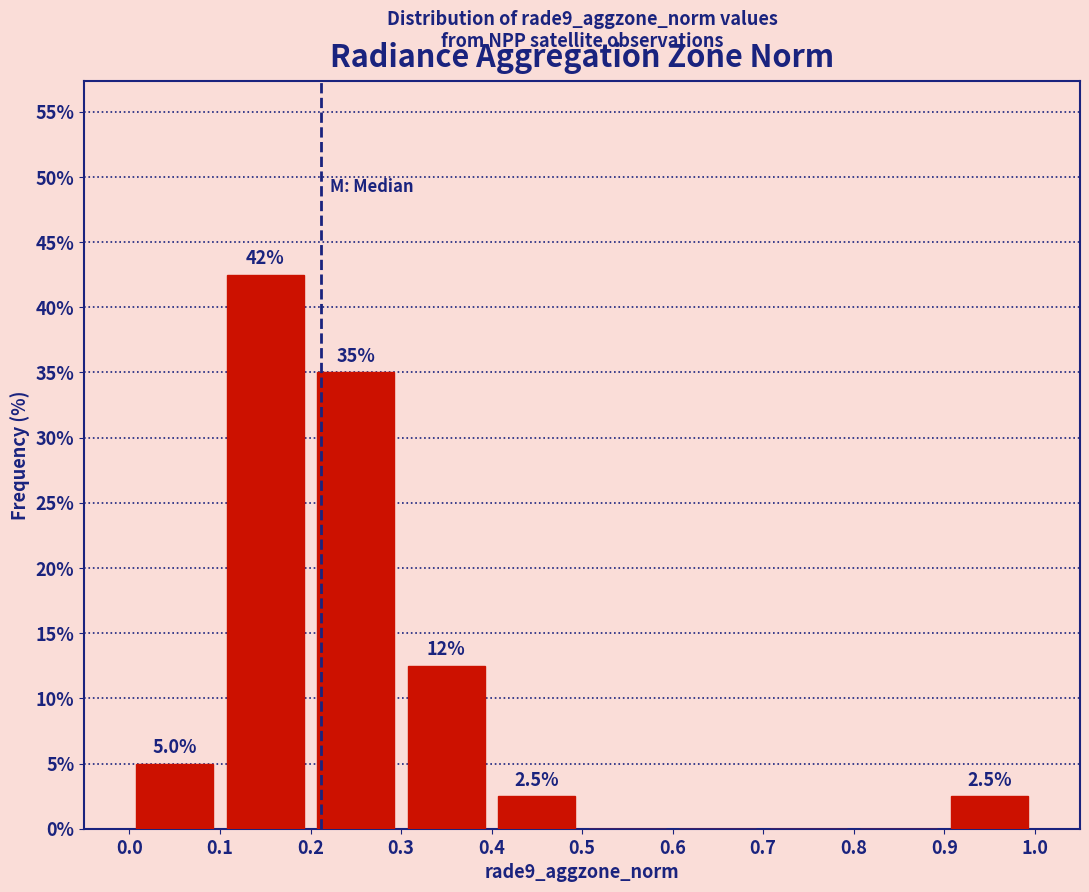

Which range on the x-axis has the tallest bar?

0.1 to 0.2